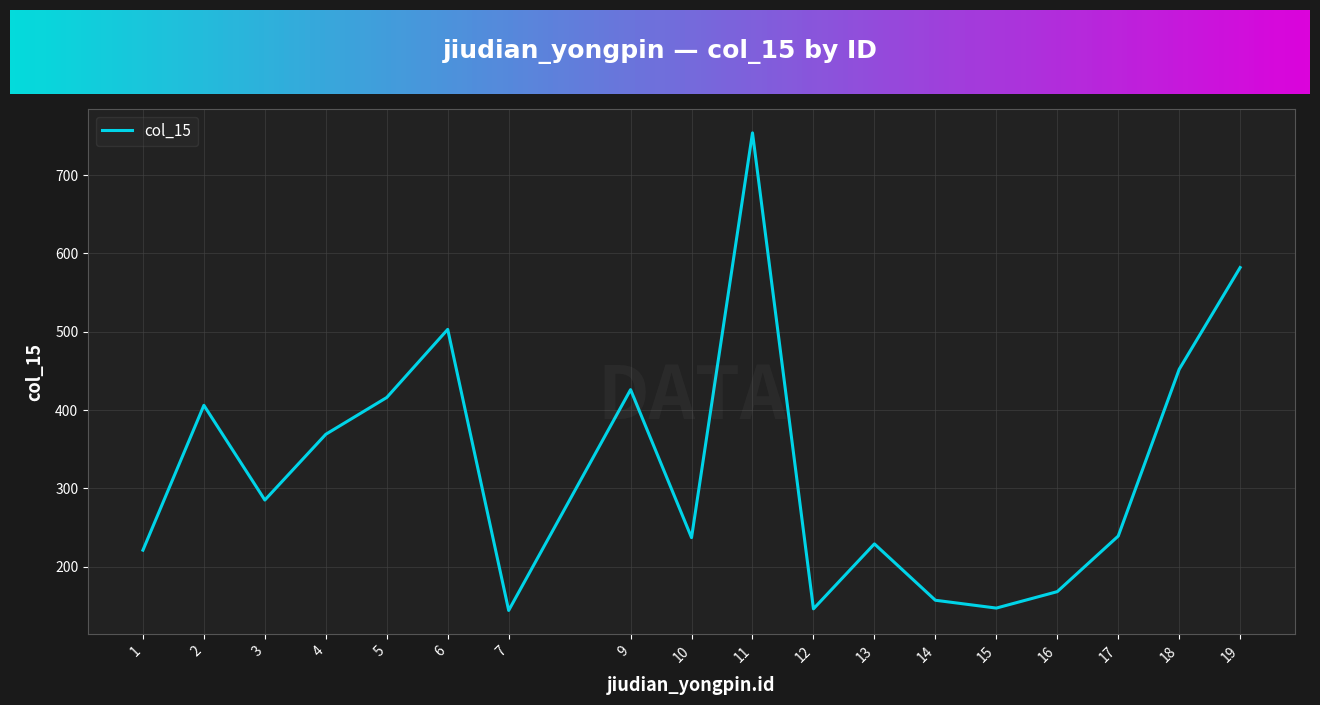

What is the sum of the values at 4 and 13?

598